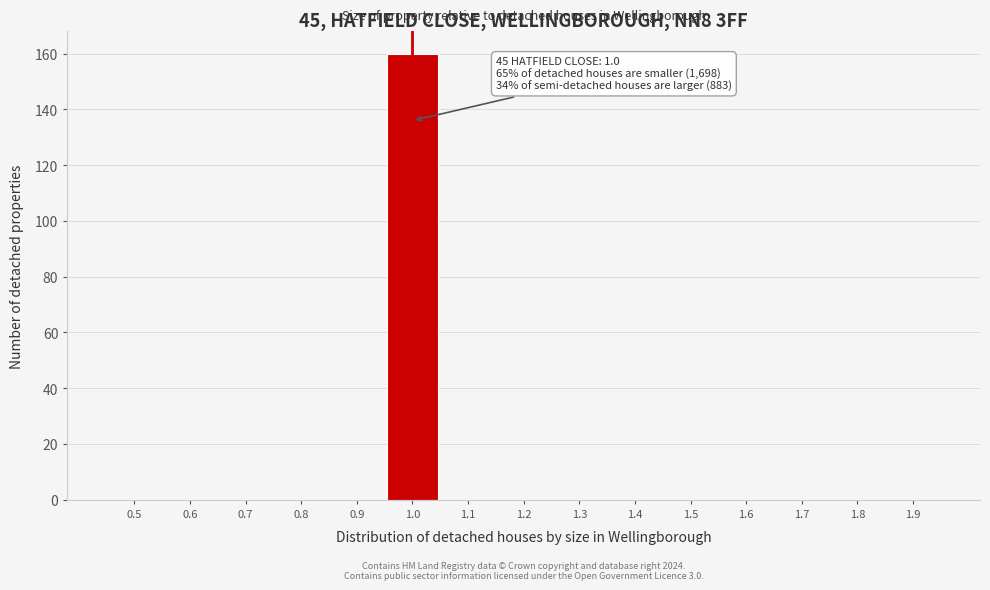

Reading right to left, extract all data points from this chart.

1.9=0	1.8=0	1.7=0	1.6=0	1.5=0	1.4=0	1.3=0	1.2=0	1.1=0	1.0=160	0.9=0	0.8=0	0.7=0	0.6=0	0.5=0